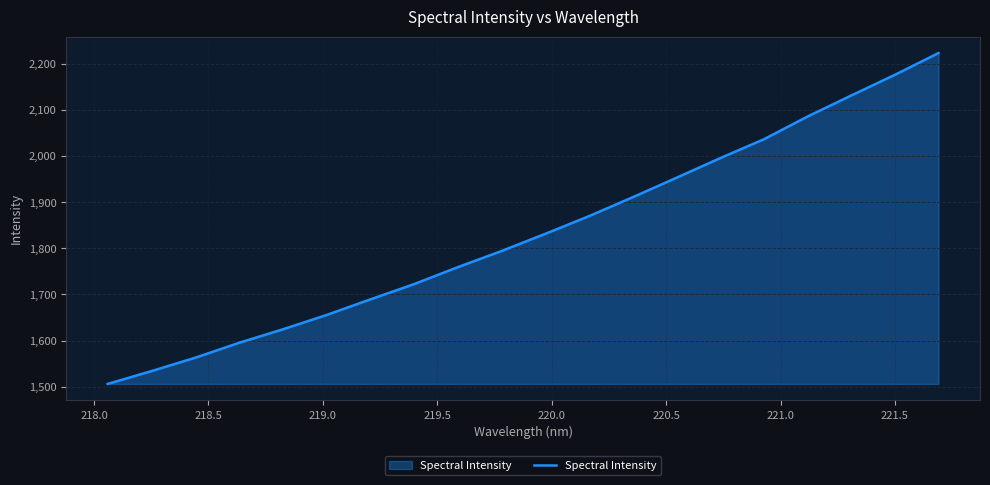

What is the minimum value shown in the chart?

1505.9